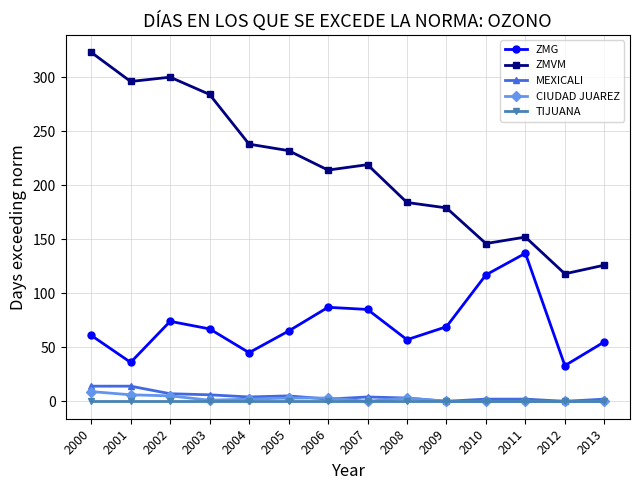

Is this an area chart (filled region under the line)?

No